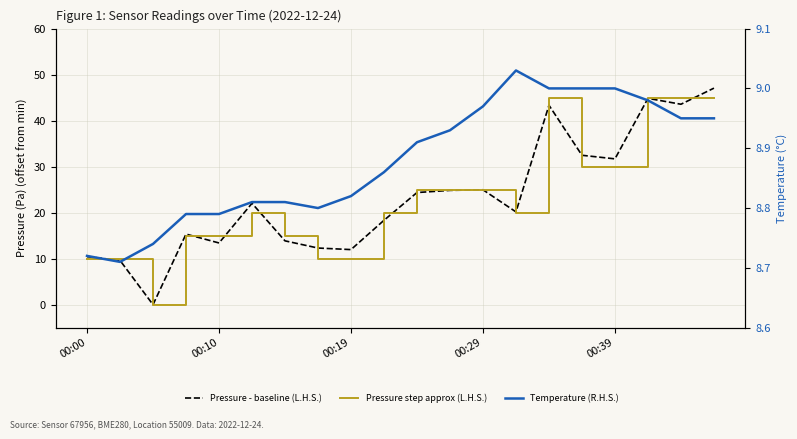

Is the value of Pressure step approx (L.H.S.) at 12 greater than the value of Temperature (R.H.S.) at 17?

Yes